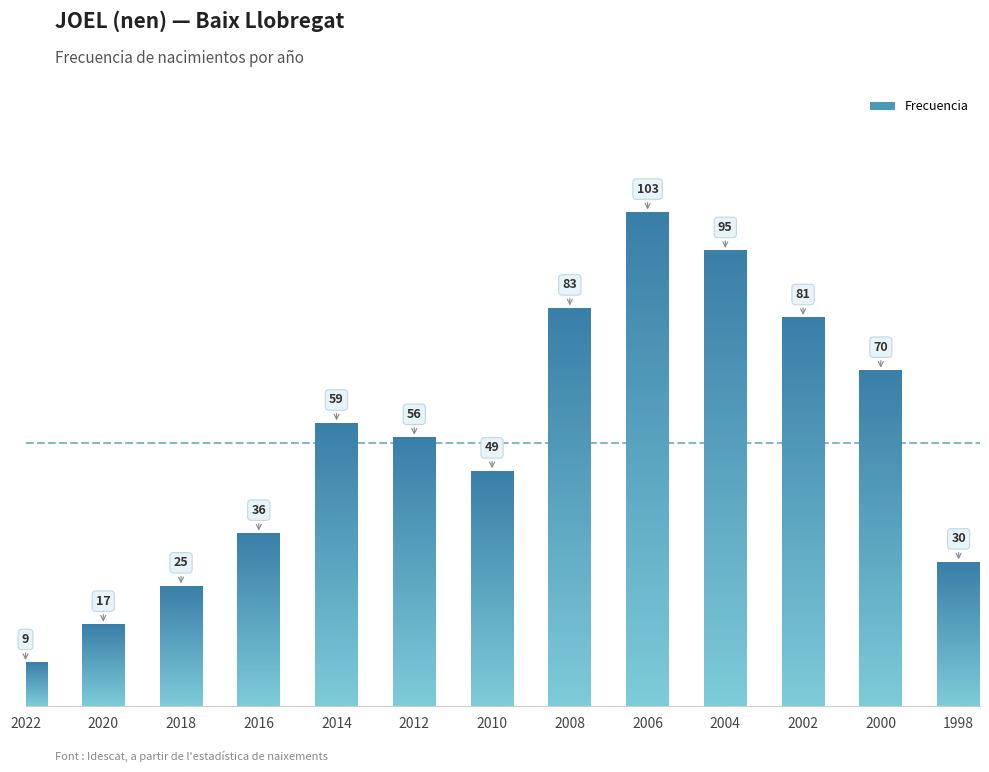

Which has a higher value, 2004 or 2002?

2004